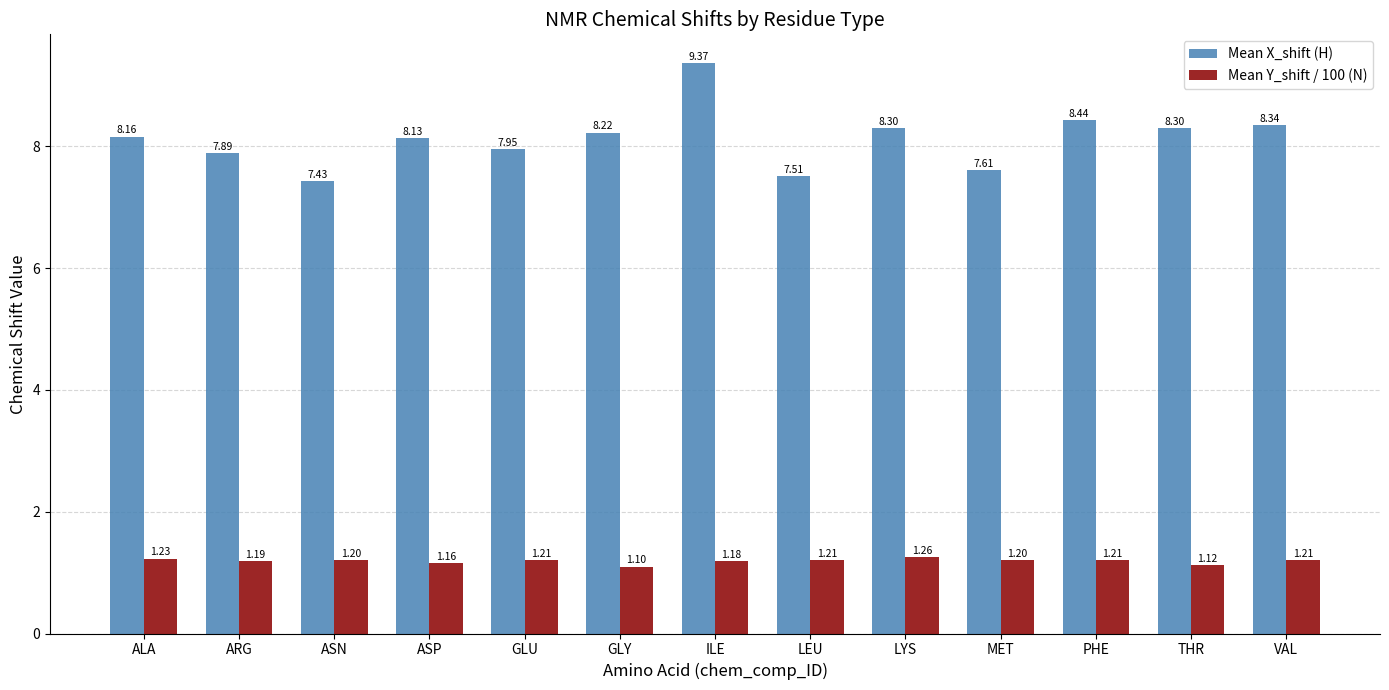

Is it true that Mean X_shift (H) equals 8.3 at THR?

True